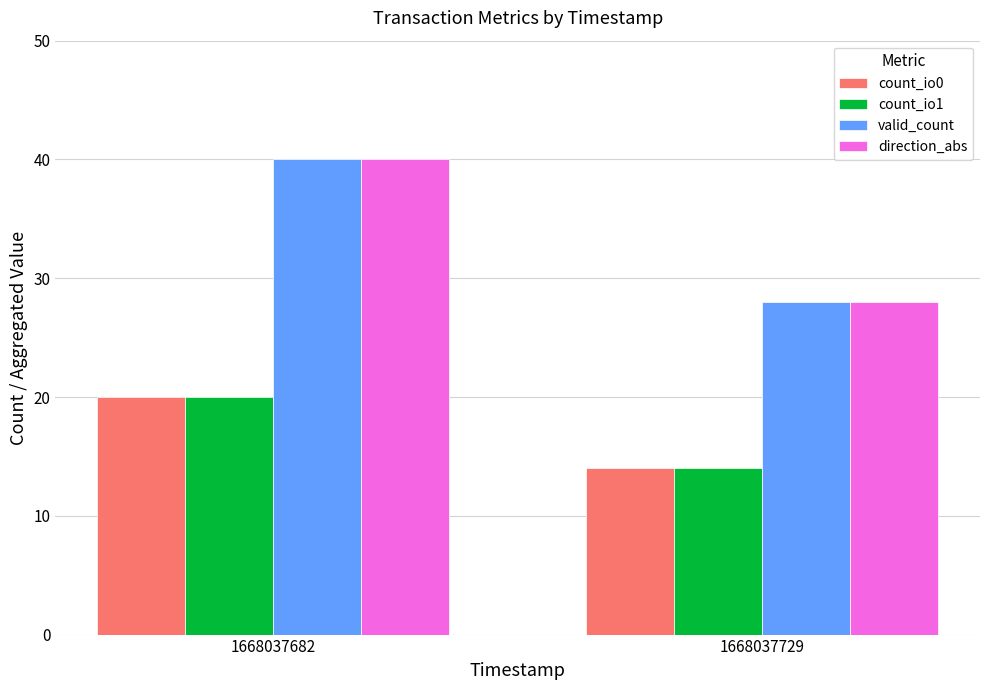

What is the lowest value of the direction_abs series?

28